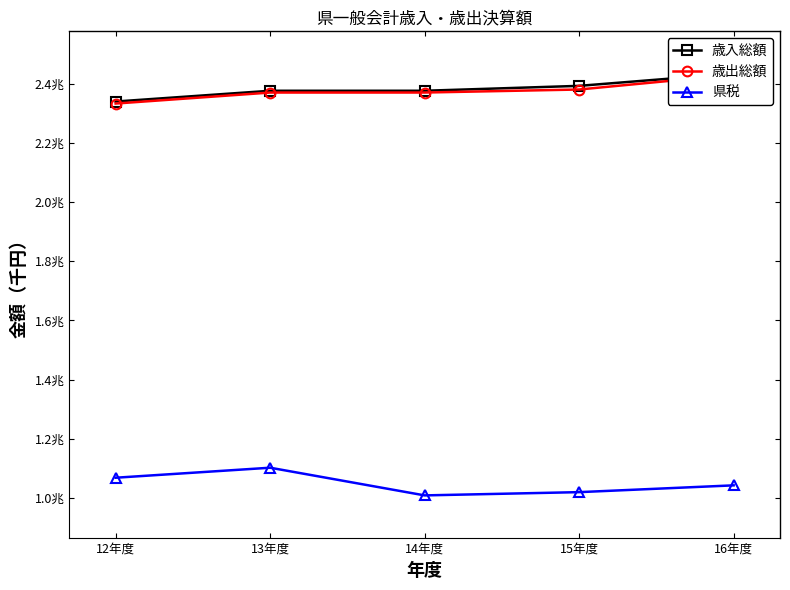

Which series has the largest range (max minus min)?

歳出総額